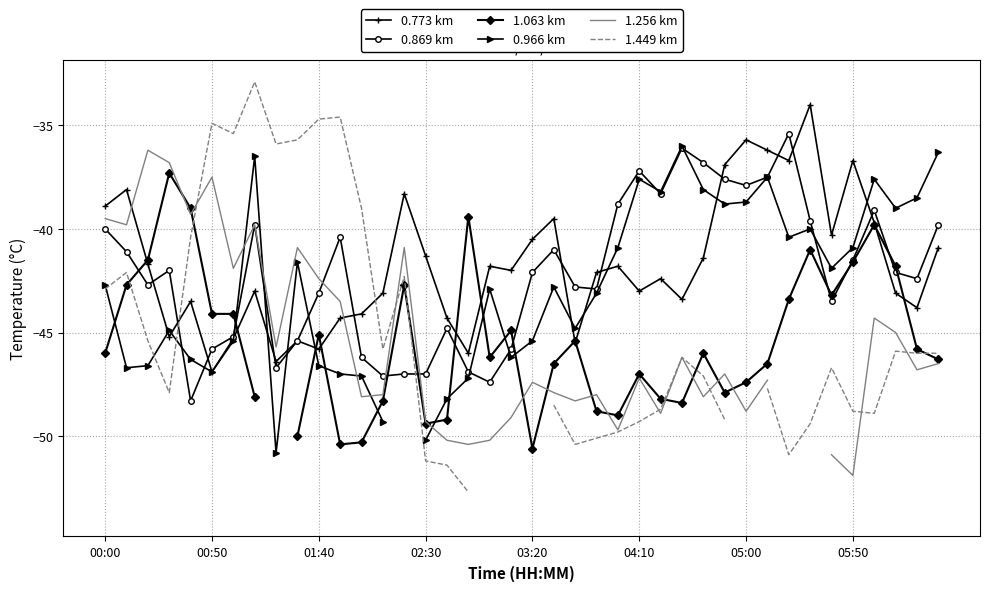

Which series changed the most between 27 and 39?

0.869 km